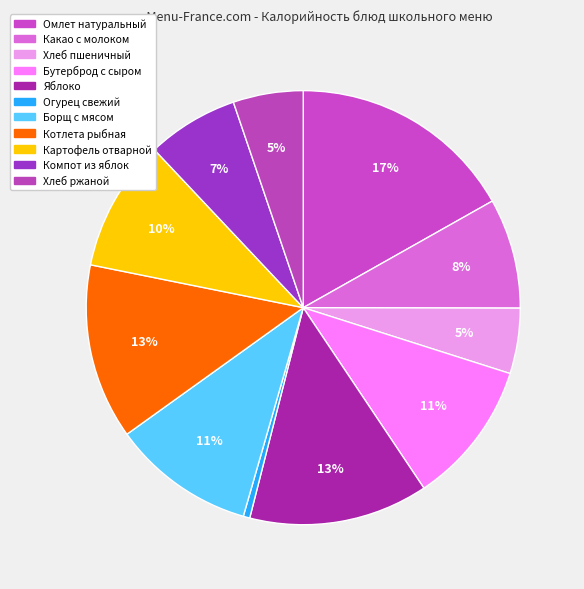

Does Яблоко account for over 50% of the chart?

No